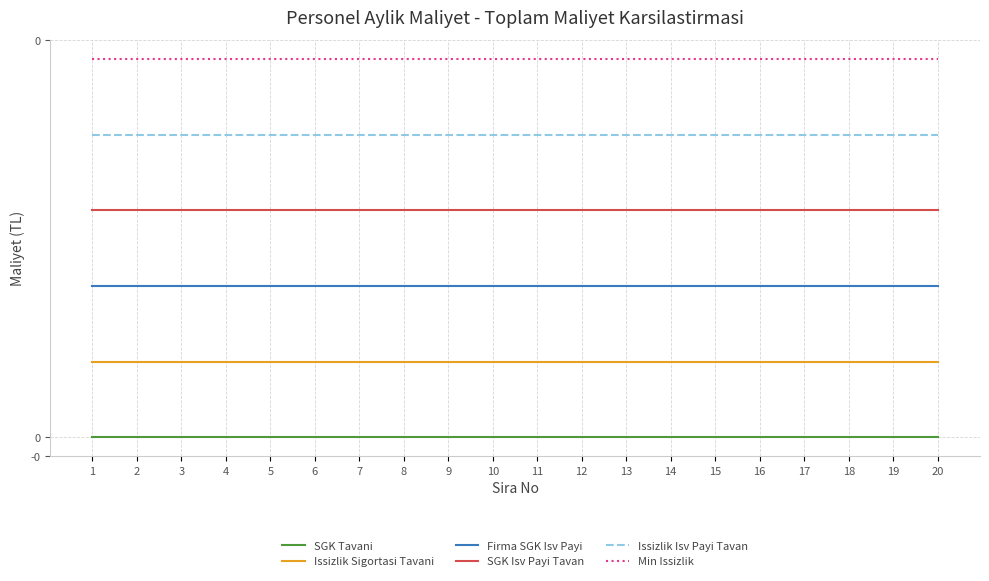

Reading left to right, list all the values displayed in this chart.

SGK Tavani: 1=0.0	2=0.0	3=0.0	4=0.0	5=0.0	6=0.0	7=0.0	8=0.0	9=0.0	10=0.0	11=0.0	12=0.0	13=0.0	14=0.0	15=0.0	16=0.0	17=0.0	18=0.0	19=0.0	20=0.0
Issizlik Sigortasi Tavani: 1=0.0	2=0.0	3=0.0	4=0.0	5=0.0	6=0.0	7=0.0	8=0.0	9=0.0	10=0.0	11=0.0	12=0.0	13=0.0	14=0.0	15=0.0	16=0.0	17=0.0	18=0.0	19=0.0	20=0.0
Firma SGK Isv Payi: 1=0.0	2=0.0	3=0.0	4=0.0	5=0.0	6=0.0	7=0.0	8=0.0	9=0.0	10=0.0	11=0.0	12=0.0	13=0.0	14=0.0	15=0.0	16=0.0	17=0.0	18=0.0	19=0.0	20=0.0
SGK Isv Payi Tavan: 1=0.0	2=0.0	3=0.0	4=0.0	5=0.0	6=0.0	7=0.0	8=0.0	9=0.0	10=0.0	11=0.0	12=0.0	13=0.0	14=0.0	15=0.0	16=0.0	17=0.0	18=0.0	19=0.0	20=0.0
Issizlik Isv Payi Tavan: 1=0.0	2=0.0	3=0.0	4=0.0	5=0.0	6=0.0	7=0.0	8=0.0	9=0.0	10=0.0	11=0.0	12=0.0	13=0.0	14=0.0	15=0.0	16=0.0	17=0.0	18=0.0	19=0.0	20=0.0
Min Issizlik: 1=0.0	2=0.0	3=0.0	4=0.0	5=0.0	6=0.0	7=0.0	8=0.0	9=0.0	10=0.0	11=0.0	12=0.0	13=0.0	14=0.0	15=0.0	16=0.0	17=0.0	18=0.0	19=0.0	20=0.0